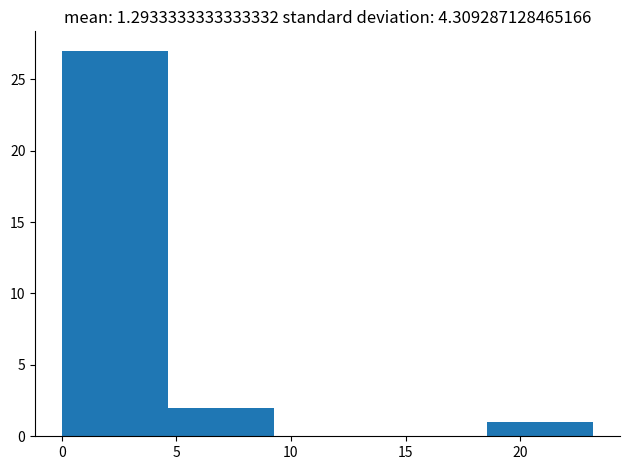

Reading left to right, list every bar in this chart as the range it spans on the x-axis followed by its height. Neither the bar edges nor the heights are printed on the chart, so give them approximately, as read against the axes.

0.0 to 4.5: 27
4.5 to 9.5: 2
9.5 to 14.0: 0
14.0 to 18.5: 0
18.5 to 23.0: 1